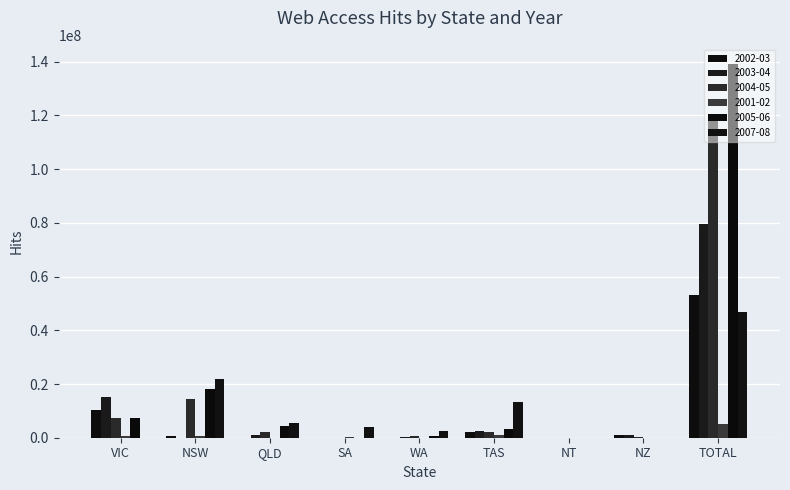

Reading left to right, list all the values displayed in this chart.

2002-03: 10322161	596334	65484	75126	0	2220000	0	1122299	53001404
2003-04: 15015873	0	920569	73328	361008	2668844	0	1047612	79470070
2004-05: 7168286	14300105	2006828	0	463679	2157280	0	181840	118956984
2001-02: 627600	473704	9852	165946	0	850000	0	0	5025002
2005-06: 7494500	18131817	4284437	0	545112	3110359	0	0	139317973
2007-08: 0	21827453	5453576	3840538	2437681	13179754	0	8221	46747223